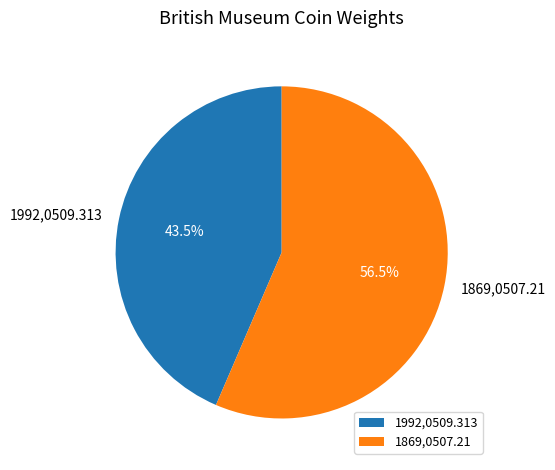

What is the total percentage of 1869,0507.21 and 1992,0509.313?

100.0%